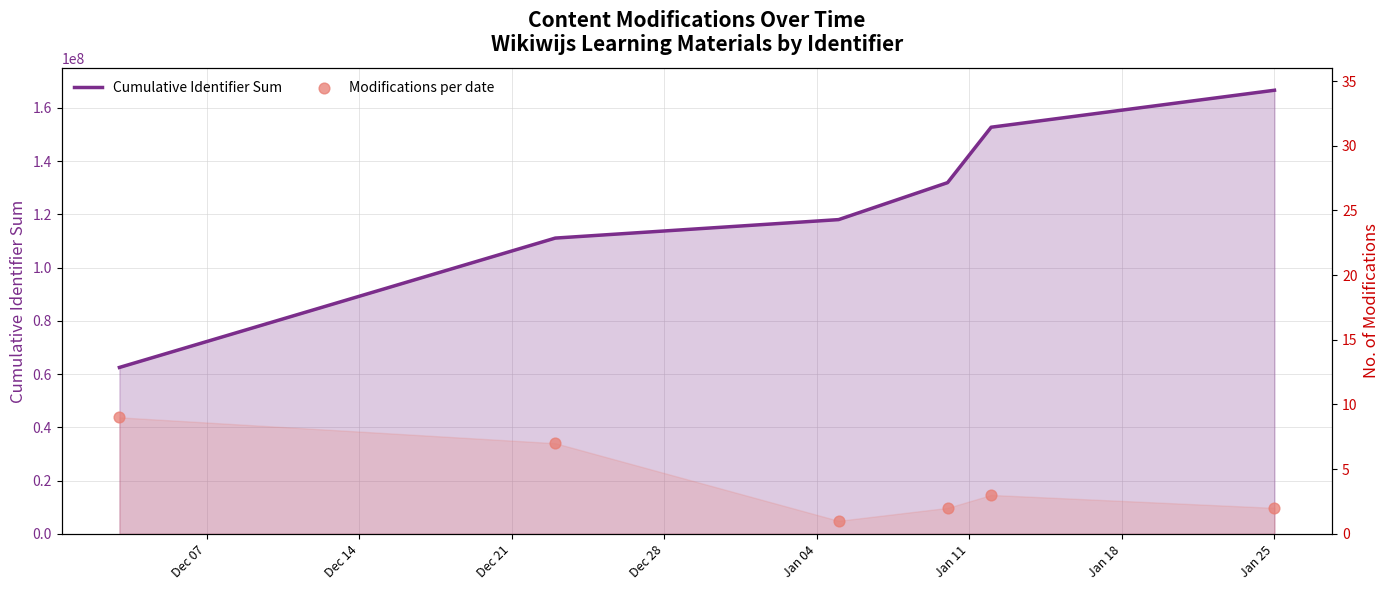

What is the total value across all series at Dec 07?

62497956